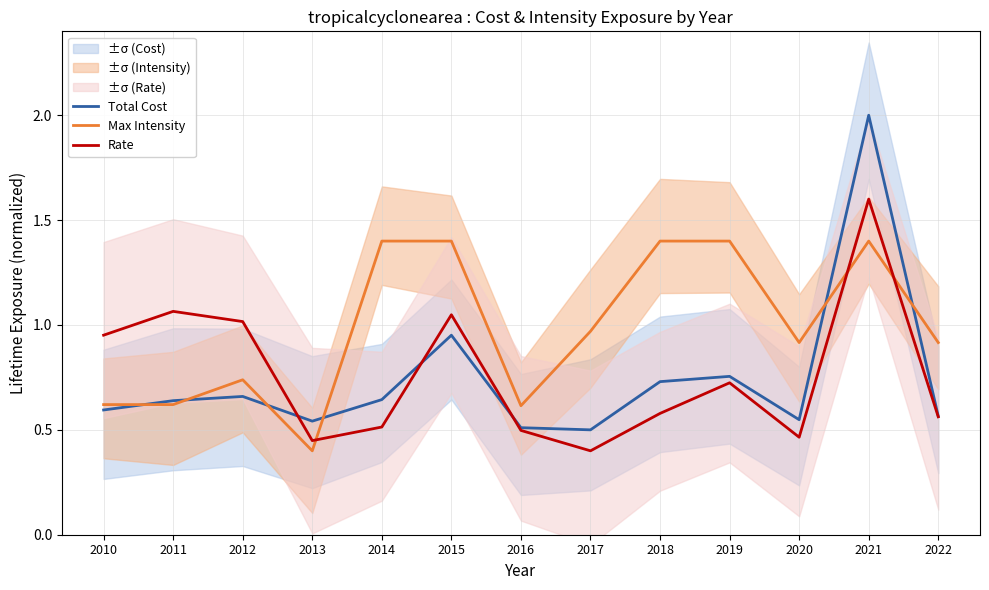

At 2015, list the series in order from smallest to largest.

Total Cost, Rate, Max Intensity